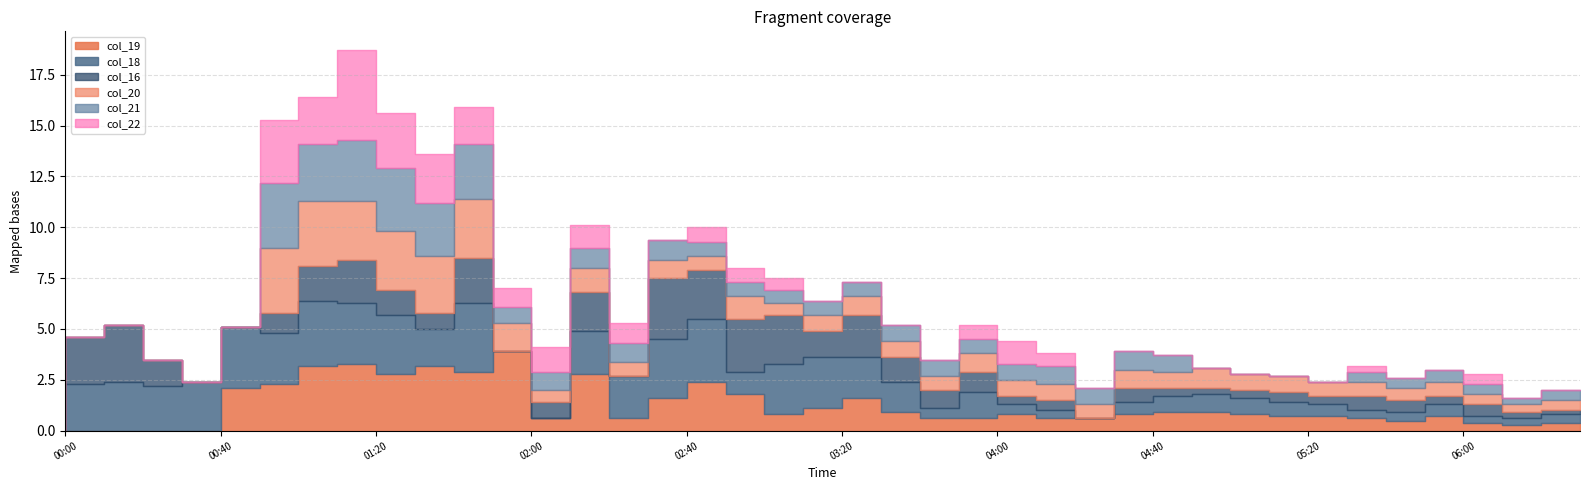

Reading left to right, list all the values displayed in this chart.

col_16: 2016/09/01 00:00=999.0	2016/09/01 00:10=2.3	2016/09/01 00:20=2.8	2016/09/01 00:30=1.3	2016/09/01 00:40=999.0	2016/09/01 00:50=999.0	2016/09/01 01:00=1.0	2016/09/01 01:10=1.7	2016/09/01 01:20=2.1	2016/09/01 01:30=1.2	2016/09/01 01:40=0.8	2016/09/01 01:50=2.2	2016/09/01 02:00=999.0	2016/09/01 02:10=0.8	2016/09/01 02:20=1.9	2016/09/01 02:30=999.0	2016/09/01 02:40=3.0	2016/09/01 02:50=2.4	2016/09/01 03:00=2.6	2016/09/01 03:10=2.4	2016/09/01 03:20=1.3	2016/09/01 03:30=2.1	2016/09/01 03:40=1.2	2016/09/01 03:50=0.9	2016/09/01 04:00=1.0	2016/09/01 04:10=0.4	2016/09/01 04:20=0.5	2016/09/01 04:30=999.0	2016/09/01 04:40=0.7	2016/09/01 04:50=0.4	2016/09/01 05:00=0.3	2016/09/01 05:10=0.4	2016/09/01 05:20=0.5	2016/09/01 05:30=0.4	2016/09/01 05:40=0.7	2016/09/01 05:50=0.6	2016/09/01 06:00=0.4	2016/09/01 06:10=0.6	2016/09/01 06:20=0.3	2016/09/01 06:30=0.2
col_18: 2016/09/01 00:00=999.0	2016/09/01 00:10=2.3	2016/09/01 00:20=2.4	2016/09/01 00:30=2.2	2016/09/01 00:40=2.4	2016/09/01 00:50=3.0	2016/09/01 01:00=2.5	2016/09/01 01:10=3.2	2016/09/01 01:20=3.0	2016/09/01 01:30=2.9	2016/09/01 01:40=1.8	2016/09/01 01:50=3.4	2016/09/01 02:00=999.0	2016/09/01 02:10=999.0	2016/09/01 02:20=2.1	2016/09/01 02:30=2.1	2016/09/01 02:40=2.9	2016/09/01 02:50=3.1	2016/09/01 03:00=1.1	2016/09/01 03:10=2.5	2016/09/01 03:20=2.5	2016/09/01 03:30=2.0	2016/09/01 03:40=1.5	2016/09/01 03:50=0.5	2016/09/01 04:00=1.3	2016/09/01 04:10=0.5	2016/09/01 04:20=0.4	2016/09/01 04:30=999.0	2016/09/01 04:40=0.6	2016/09/01 04:50=0.8	2016/09/01 05:00=0.9	2016/09/01 05:10=0.8	2016/09/01 05:20=0.7	2016/09/01 05:30=0.6	2016/09/01 05:40=0.4	2016/09/01 05:50=0.4	2016/09/01 06:00=0.6	2016/09/01 06:10=0.3	2016/09/01 06:20=0.3	2016/09/01 06:30=0.4
col_19: 2016/09/01 00:00=999.0	2016/09/01 00:10=999.0	2016/09/01 00:20=999.0	2016/09/01 00:30=999.0	2016/09/01 00:40=999.0	2016/09/01 00:50=2.1	2016/09/01 01:00=2.3	2016/09/01 01:10=3.2	2016/09/01 01:20=3.3	2016/09/01 01:30=2.8	2016/09/01 01:40=3.2	2016/09/01 01:50=2.9	2016/09/01 02:00=3.9	2016/09/01 02:10=0.6	2016/09/01 02:20=2.8	2016/09/01 02:30=0.6	2016/09/01 02:40=1.6	2016/09/01 02:50=2.4	2016/09/01 03:00=1.8	2016/09/01 03:10=0.8	2016/09/01 03:20=1.1	2016/09/01 03:30=1.6	2016/09/01 03:40=0.9	2016/09/01 03:50=0.6	2016/09/01 04:00=0.6	2016/09/01 04:10=0.8	2016/09/01 04:20=0.6	2016/09/01 04:30=0.6	2016/09/01 04:40=0.8	2016/09/01 04:50=0.9	2016/09/01 05:00=0.9	2016/09/01 05:10=0.8	2016/09/01 05:20=0.7	2016/09/01 05:30=0.7	2016/09/01 05:40=0.6	2016/09/01 05:50=0.5	2016/09/01 06:00=0.7	2016/09/01 06:10=0.4	2016/09/01 06:20=0.3	2016/09/01 06:30=0.4
col_20: 2016/09/01 00:00=999.0	2016/09/01 00:10=999.0	2016/09/01 00:20=999.0	2016/09/01 00:30=999.0	2016/09/01 00:40=999.0	2016/09/01 00:50=999.0	2016/09/01 01:00=3.2	2016/09/01 01:10=3.2	2016/09/01 01:20=2.9	2016/09/01 01:30=2.9	2016/09/01 01:40=2.8	2016/09/01 01:50=2.9	2016/09/01 02:00=1.4	2016/09/01 02:10=0.6	2016/09/01 02:20=1.2	2016/09/01 02:30=0.7	2016/09/01 02:40=0.9	2016/09/01 02:50=0.7	2016/09/01 03:00=1.1	2016/09/01 03:10=0.6	2016/09/01 03:20=0.8	2016/09/01 03:30=0.9	2016/09/01 03:40=0.8	2016/09/01 03:50=0.7	2016/09/01 04:00=0.9	2016/09/01 04:10=0.8	2016/09/01 04:20=0.8	2016/09/01 04:30=0.7	2016/09/01 04:40=0.9	2016/09/01 04:50=0.8	2016/09/01 05:00=1.0	2016/09/01 05:10=0.8	2016/09/01 05:20=0.8	2016/09/01 05:30=0.7	2016/09/01 05:40=0.7	2016/09/01 05:50=0.6	2016/09/01 06:00=0.7	2016/09/01 06:10=0.5	2016/09/01 06:20=0.4	2016/09/01 06:30=0.5
col_21: 2016/09/01 00:00=999.0	2016/09/01 00:10=999.0	2016/09/01 00:20=999.0	2016/09/01 00:30=999.0	2016/09/01 00:40=999.0	2016/09/01 00:50=999.0	2016/09/01 01:00=3.2	2016/09/01 01:10=2.8	2016/09/01 01:20=3.0	2016/09/01 01:30=3.1	2016/09/01 01:40=2.6	2016/09/01 01:50=2.7	2016/09/01 02:00=0.8	2016/09/01 02:10=0.9	2016/09/01 02:20=1.0	2016/09/01 02:30=0.9	2016/09/01 02:40=1.0	2016/09/01 02:50=0.7	2016/09/01 03:00=0.7	2016/09/01 03:10=0.6	2016/09/01 03:20=0.7	2016/09/01 03:30=0.7	2016/09/01 03:40=0.8	2016/09/01 03:50=0.8	2016/09/01 04:00=0.7	2016/09/01 04:10=0.8	2016/09/01 04:20=0.9	2016/09/01 04:30=0.8	2016/09/01 04:40=0.9	2016/09/01 04:50=0.8	2016/09/01 05:00=999.0	2016/09/01 05:10=999.0	2016/09/01 05:20=999.0	2016/09/01 05:30=999.0	2016/09/01 05:40=0.5	2016/09/01 05:50=0.5	2016/09/01 06:00=0.6	2016/09/01 06:10=0.5	2016/09/01 06:20=0.3	2016/09/01 06:30=0.5
col_22: 2016/09/01 00:00=999.0	2016/09/01 00:10=999.0	2016/09/01 00:20=999.0	2016/09/01 00:30=999.0	2016/09/01 00:40=999.0	2016/09/01 00:50=999.0	2016/09/01 01:00=3.1	2016/09/01 01:10=2.3	2016/09/01 01:20=4.4	2016/09/01 01:30=2.7	2016/09/01 01:40=2.4	2016/09/01 01:50=1.8	2016/09/01 02:00=0.9	2016/09/01 02:10=1.2	2016/09/01 02:20=1.1	2016/09/01 02:30=1.0	2016/09/01 02:40=999.0	2016/09/01 02:50=0.7	2016/09/01 03:00=0.7	2016/09/01 03:10=0.6	2016/09/01 03:20=999.0	2016/09/01 03:30=999.0	2016/09/01 03:40=999.0	2016/09/01 03:50=999.0	2016/09/01 04:00=0.7	2016/09/01 04:10=1.1	2016/09/01 04:20=0.6	2016/09/01 04:30=999.0	2016/09/01 04:40=999.0	2016/09/01 04:50=999.0	2016/09/01 05:00=999.0	2016/09/01 05:10=999.0	2016/09/01 05:20=999.0	2016/09/01 05:30=999.0	2016/09/01 05:40=0.3	2016/09/01 05:50=999.0	2016/09/01 06:00=999.0	2016/09/01 06:10=0.5	2016/09/01 06:20=999.0	2016/09/01 06:30=999.0